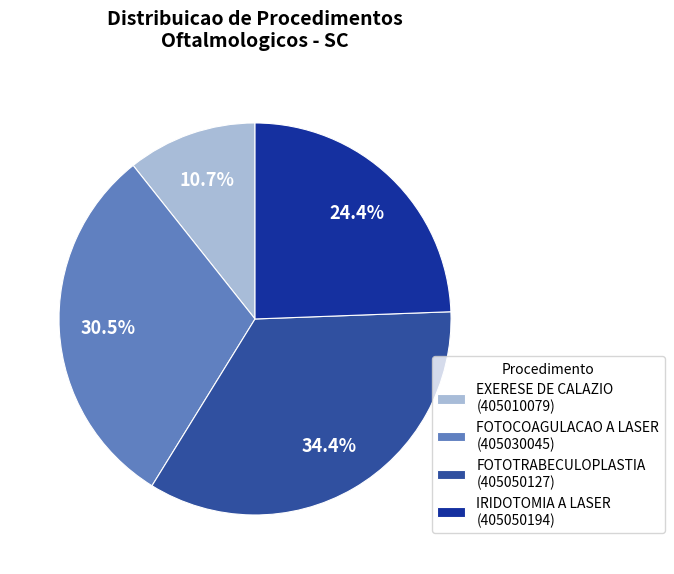

Which has a higher value, IRIDOTOMIA A LASER (405050194) or FOTOCOAGULACAO A LASER (405030045)?

FOTOCOAGULACAO A LASER (405030045)